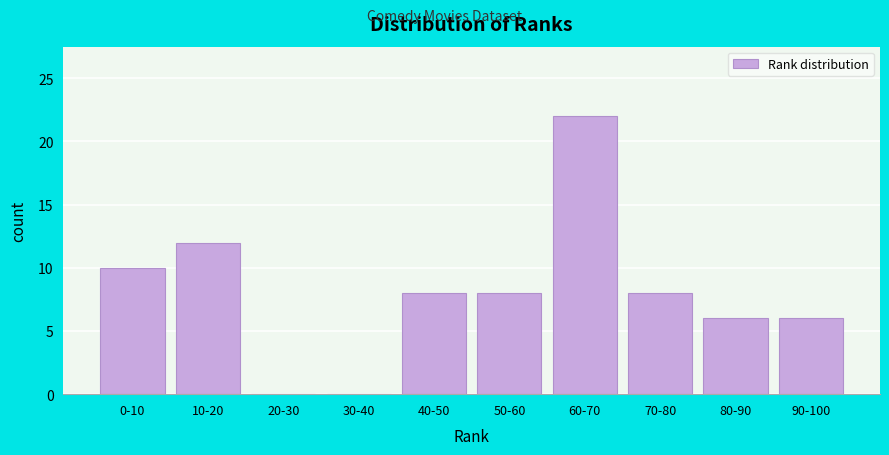

Reading left to right, list all the values displayed in this chart.

0-10=10	10-20=12	20-30=0	30-40=0	40-50=8	50-60=8	60-70=22	70-80=8	80-90=6	90-100=6